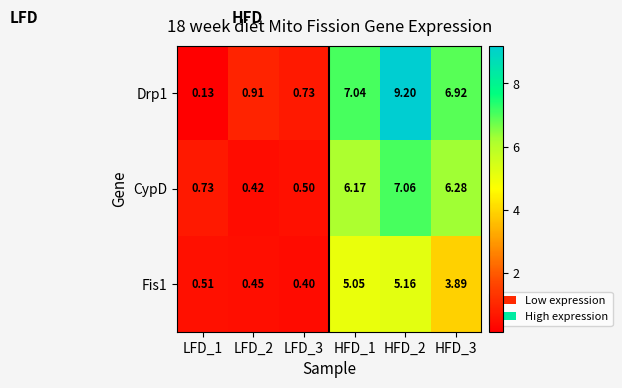

Between LFD_3 and LFD_1, which is larger?

LFD_3